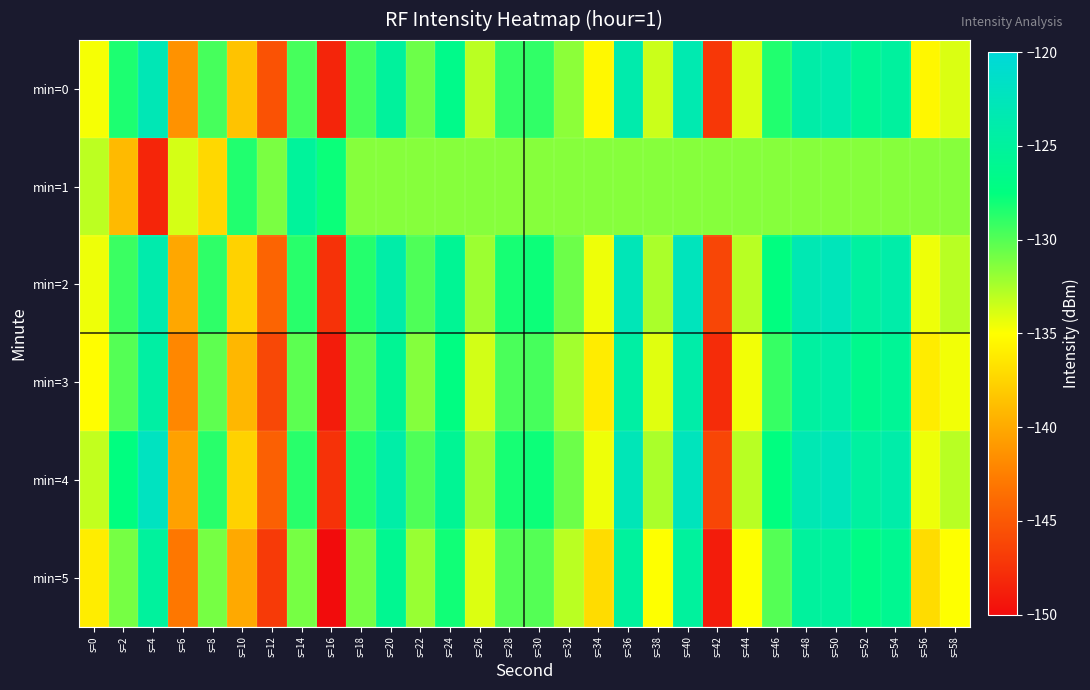

Reading left to right, what are all the values shown in this chart?

min=0: s=0=-134.8	s=2=-128.4	s=4=-122.9	s=6=-141.4	s=8=-129.6	s=10=-138.5	s=12=-145.4	s=14=-129.6	s=16=-148.4	s=18=-129.5	s=20=-125.0	s=22=-130.7	s=24=-126.6	s=26=-133.0	s=28=-129.0	s=30=-128.9	s=32=-131.6	s=34=-135.4	s=36=-123.8	s=38=-133.4	s=40=-123.4	s=42=-147.2	s=44=-133.9	s=46=-128.5	s=48=-124.1	s=50=-123.6	s=52=-125.8	s=54=-125.0	s=56=-135.4	s=58=-133.9
min=1: s=0=-133.1	s=2=-139.0	s=4=-148.3	s=6=-133.7	s=8=-137.3	s=10=-128.5	s=12=-131.1	s=14=-125.2	s=16=-127.8	s=18=-131.4	s=20=-131.4	s=22=-131.4	s=24=-131.4	s=26=-131.4	s=28=-131.4	s=30=-131.4	s=32=-131.4	s=34=-131.4	s=36=-131.4	s=38=-131.4	s=40=-131.4	s=42=-131.4	s=44=-131.4	s=46=-131.4	s=48=-131.4	s=50=-131.4	s=52=-131.4	s=54=-131.4	s=56=-131.4	s=58=-131.4
min=2: s=0=-134.5	s=2=-129.2	s=4=-123.8	s=6=-140.1	s=8=-128.9	s=10=-137.6	s=12=-144.2	s=14=-128.7	s=16=-147.5	s=18=-128.6	s=20=-124.1	s=22=-129.8	s=24=-125.7	s=26=-132.1	s=28=-128.2	s=30=-127.9	s=32=-130.7	s=34=-134.5	s=36=-122.8	s=38=-132.5	s=40=-122.4	s=42=-146.2	s=44=-132.9	s=46=-127.5	s=48=-123.2	s=50=-122.6	s=52=-124.8	s=54=-124.0	s=56=-134.5	s=58=-132.9
min=3: s=0=-135.1	s=2=-130.0	s=4=-124.5	s=6=-142.0	s=8=-130.3	s=10=-139.2	s=12=-146.1	s=14=-130.2	s=16=-149.0	s=18=-130.1	s=20=-125.7	s=22=-131.4	s=24=-127.3	s=26=-133.7	s=28=-129.7	s=30=-129.6	s=32=-132.3	s=34=-136.1	s=36=-124.5	s=38=-134.1	s=40=-124.1	s=42=-147.9	s=44=-134.6	s=46=-129.1	s=48=-124.8	s=50=-124.2	s=52=-126.4	s=54=-125.6	s=56=-136.1	s=58=-134.6
min=4: s=0=-133.2	s=2=-127.5	s=4=-122.1	s=6=-140.5	s=8=-128.7	s=10=-137.6	s=12=-144.5	s=14=-128.7	s=16=-147.5	s=18=-128.6	s=20=-124.2	s=22=-129.8	s=24=-125.7	s=26=-132.1	s=28=-128.2	s=30=-127.9	s=32=-130.7	s=34=-134.5	s=36=-122.8	s=38=-132.5	s=40=-122.4	s=42=-146.2	s=44=-132.9	s=46=-127.5	s=48=-123.2	s=50=-122.6	s=52=-124.8	s=54=-124.0	s=56=-134.5	s=58=-132.9
min=5: s=0=-136.0	s=2=-131.0	s=4=-125.0	s=6=-143.0	s=8=-131.0	s=10=-140.0	s=12=-147.0	s=14=-131.0	s=16=-150.0	s=18=-131.0	s=20=-126.0	s=22=-132.0	s=24=-128.0	s=26=-134.0	s=28=-130.0	s=30=-130.0	s=32=-133.0	s=34=-137.0	s=36=-125.0	s=38=-135.0	s=40=-125.0	s=42=-149.0	s=44=-135.0	s=46=-130.0	s=48=-125.0	s=50=-125.0	s=52=-127.0	s=54=-126.0	s=56=-137.0	s=58=-135.0